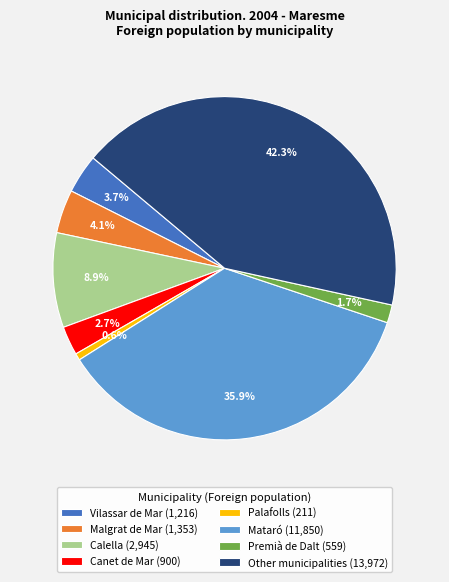

To the nearest percent, what percentage of the pie is Calella?

9%